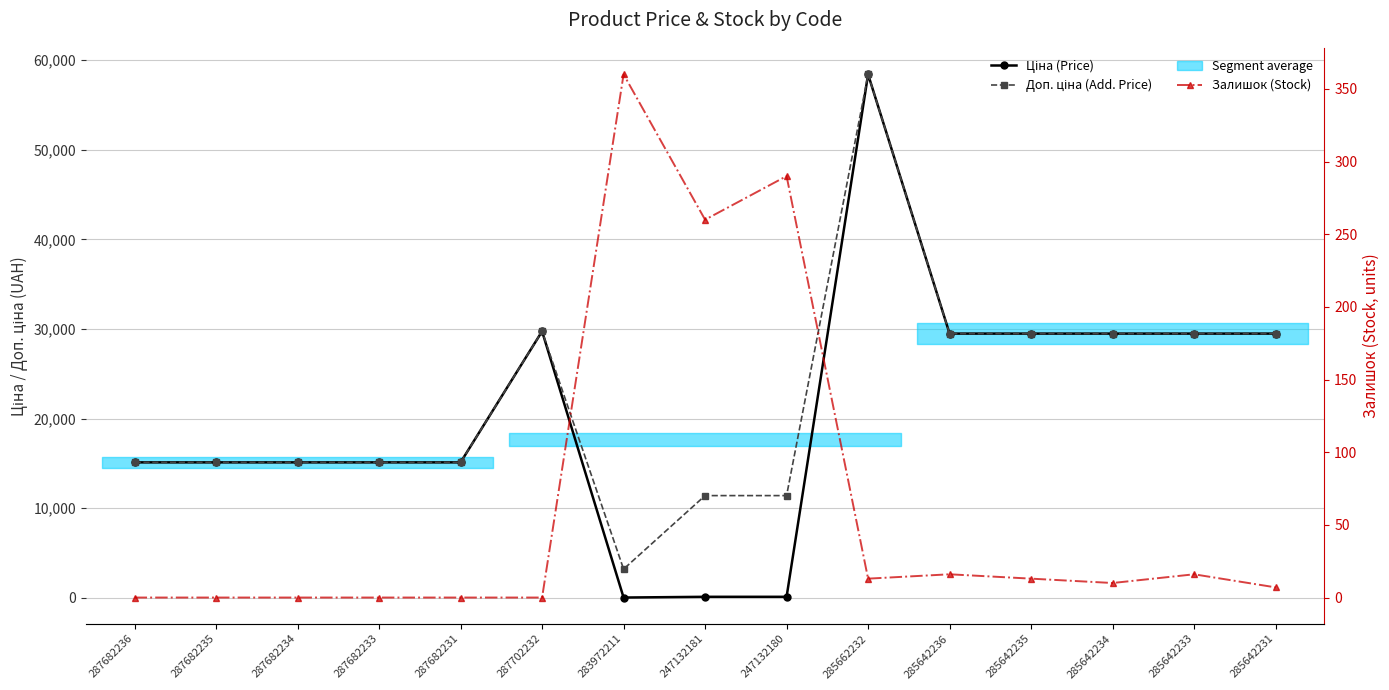

What is the difference between the second highest and minimum values in the Ціна (Price) series?

29715.2